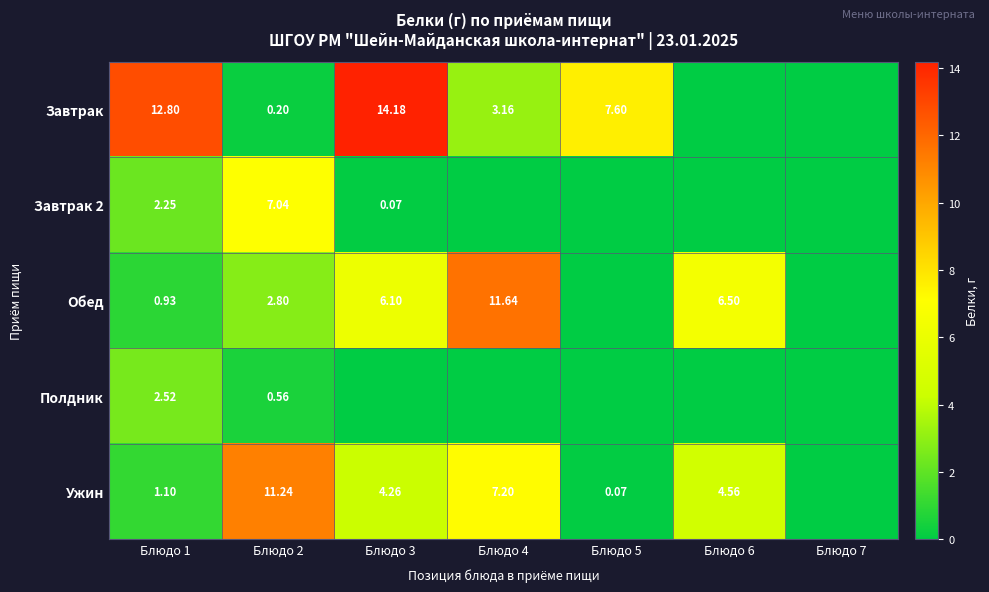

What is the total value across all series at Блюдо 5?

7.7